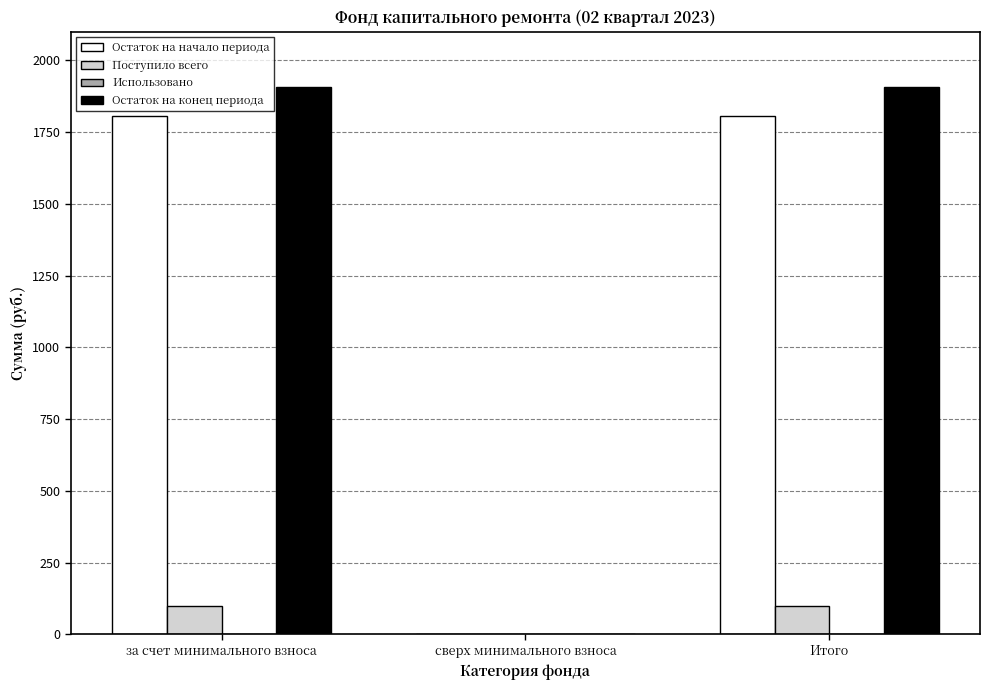

What is the maximum value shown in the chart?

1907.4